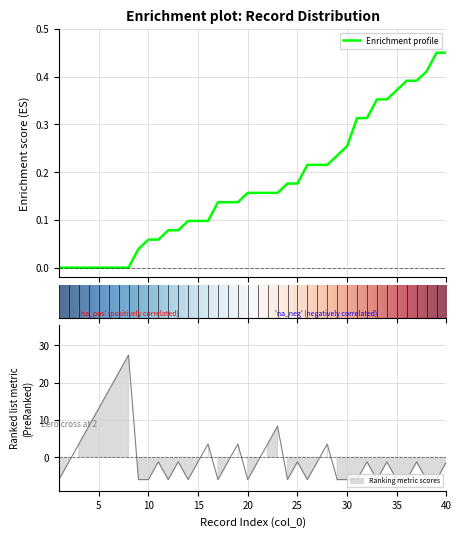

Is this an area chart (filled region under the line)?

No